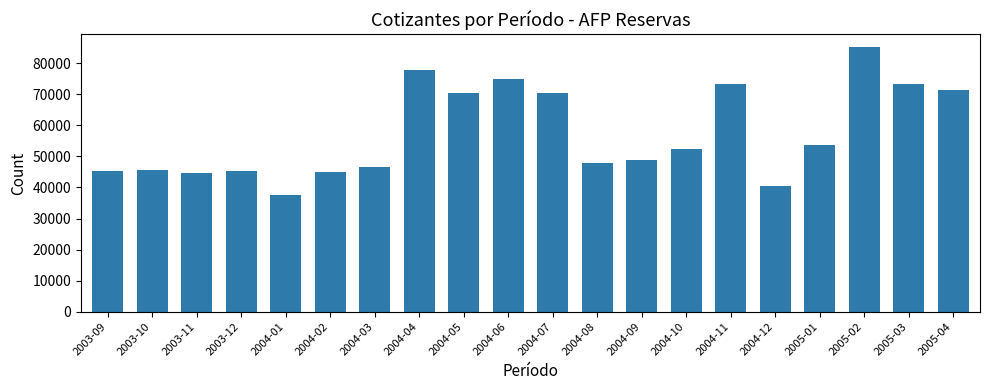

At which category does the chart reach its peak across all series?

2005-02